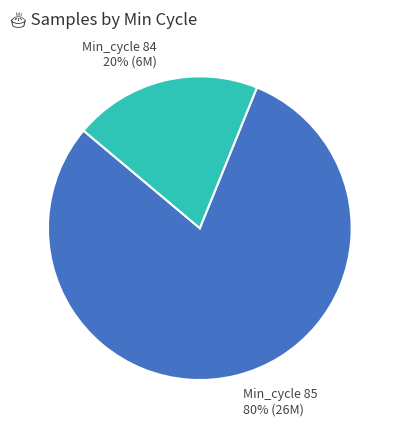

To the nearest percent, what percentage of the pie is Min_cycle 85 80% (26M)?

80%